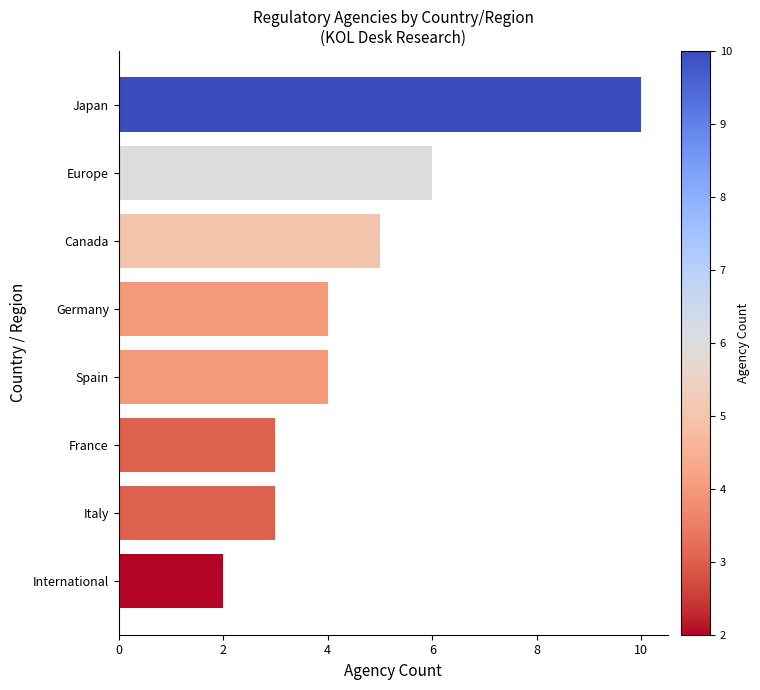

What is the sum of all values?

37